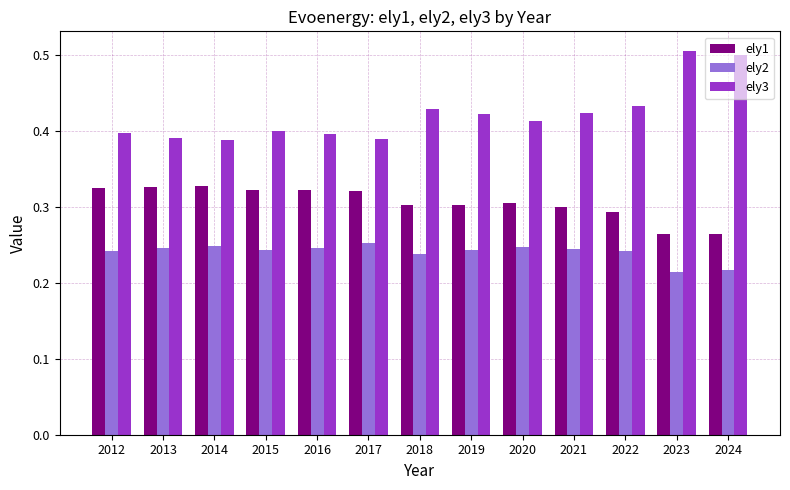

At how many categories does at least one series exceed 0?

13